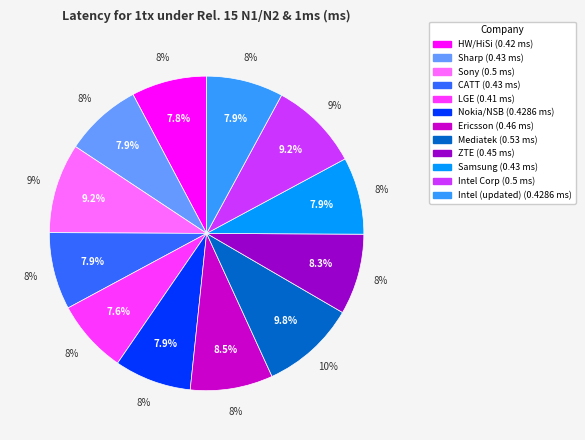

Rank the categories by value from highest to lowest.

Mediatek, Sony, Intel Corp, Ericsson, ZTE, Sharp, CATT, Samsung, Nokia/NSB, Intel (updated), HW/HiSi, LGE